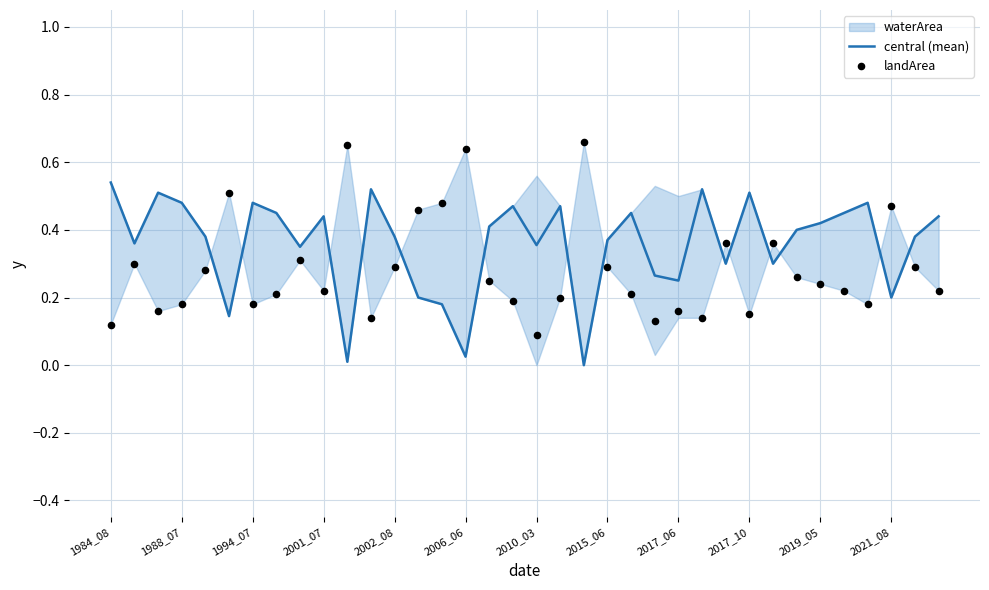

Which series has the largest total across all categories?

central (mean)